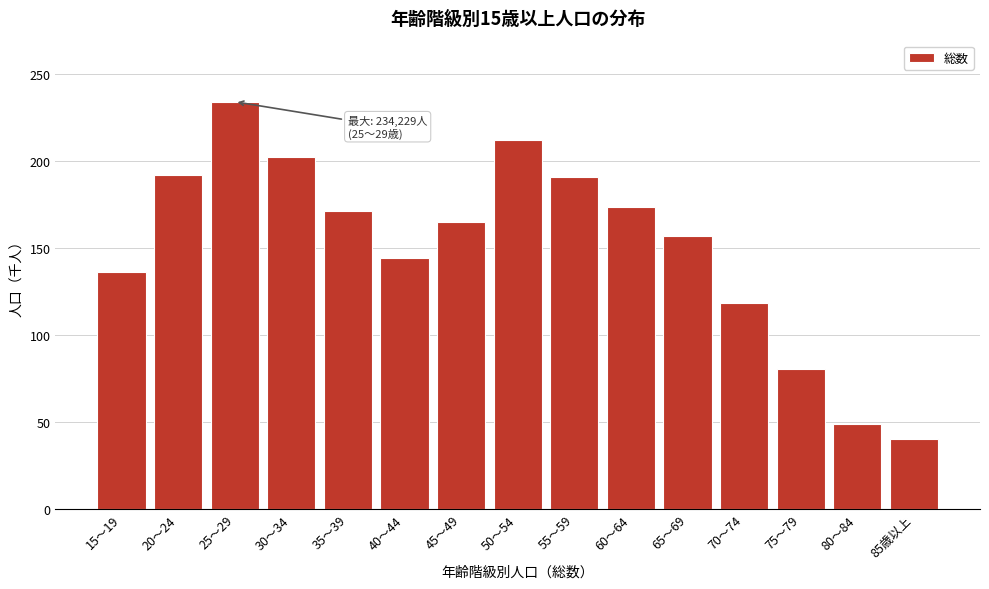

Are the bars horizontal?

No